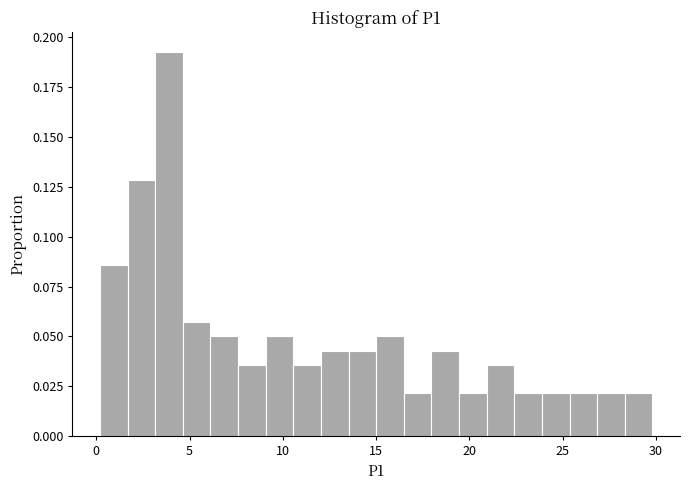

Around what value on the x-axis is the tallest bar? Give the approximate position of its centre, as read against the axis.

4.0